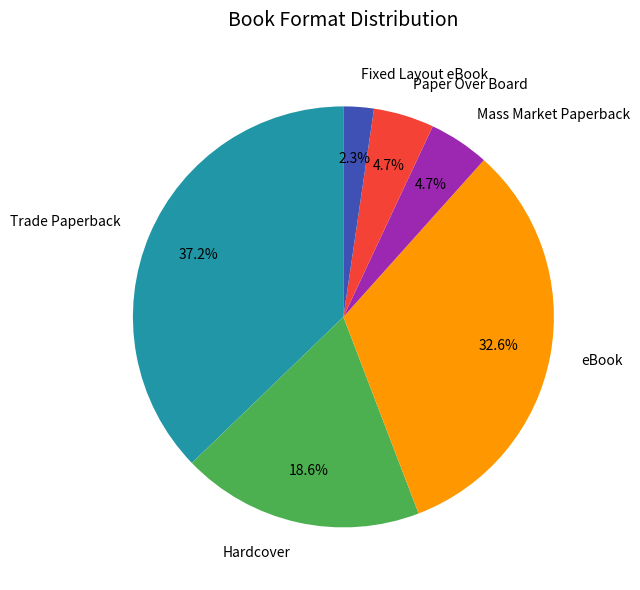

How many segments does this pie chart have?

6